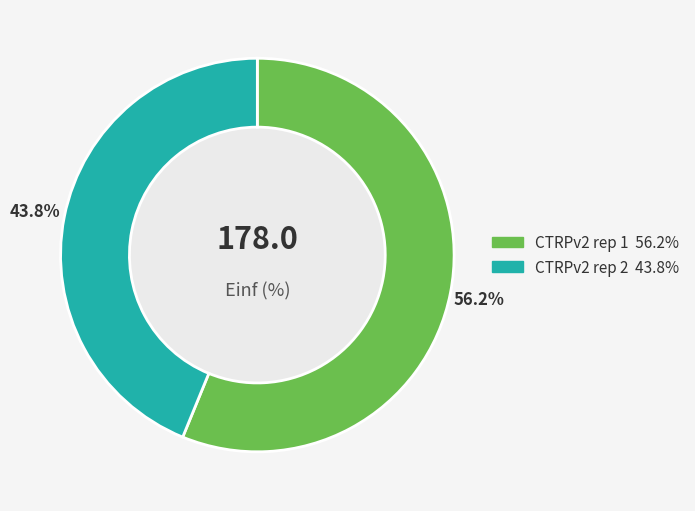

To the nearest percent, what is the difference between the largest and smallest slice percentages?

12%